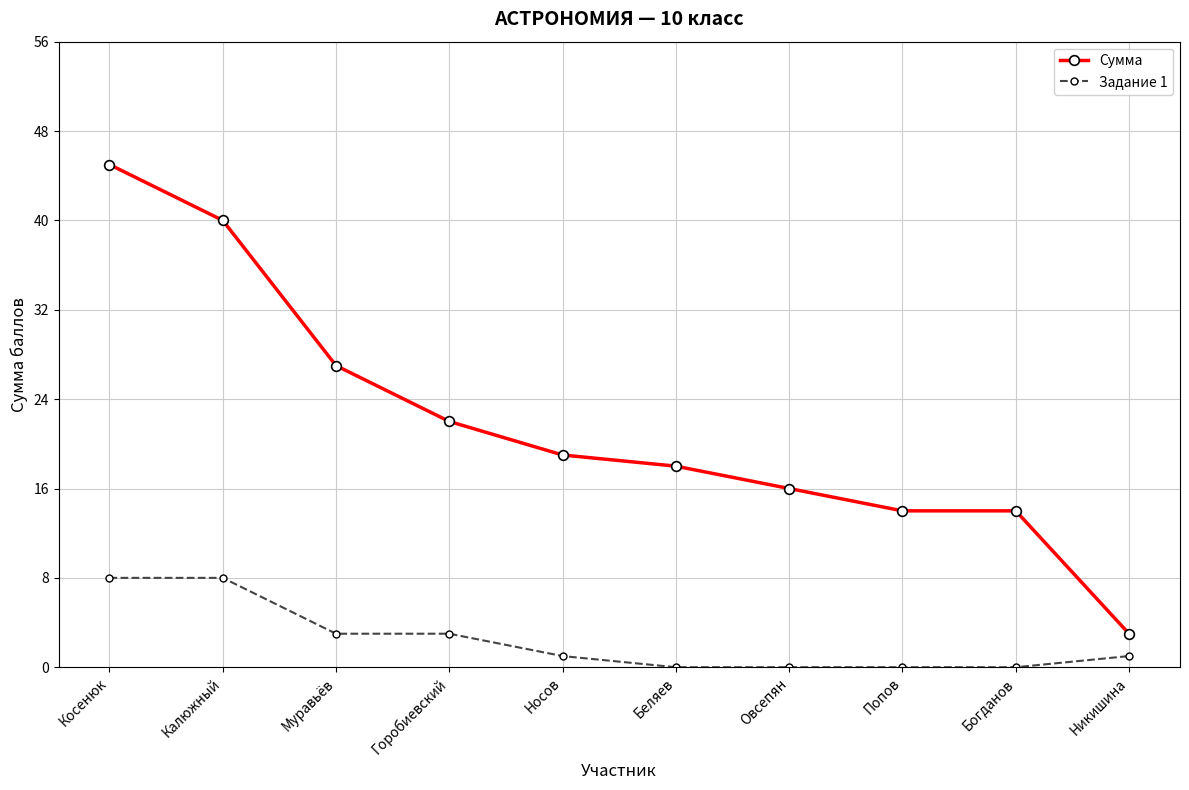

Rank the series at Муравьёв from lowest to highest value.

Задание 1, Сумма